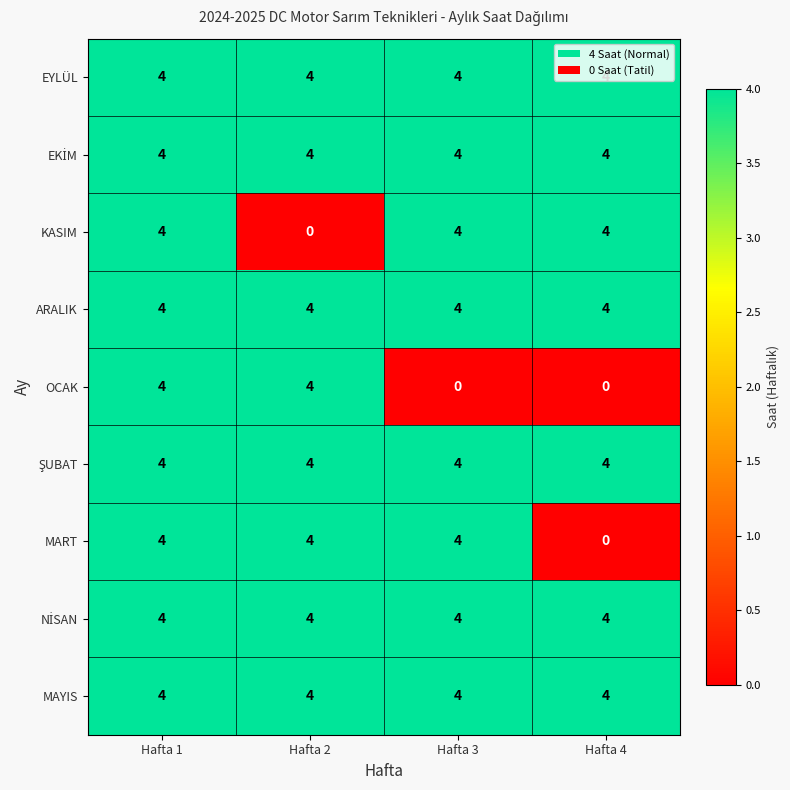

What is the maximum value for MART?

4